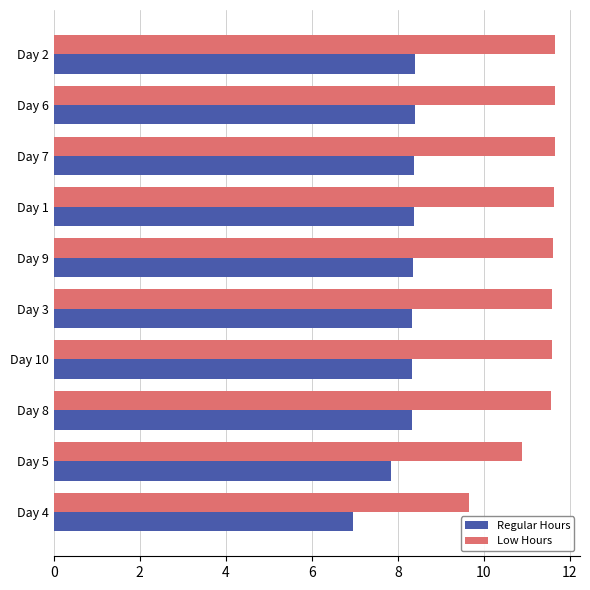

At how many categories does at least one series exceed 8?

10